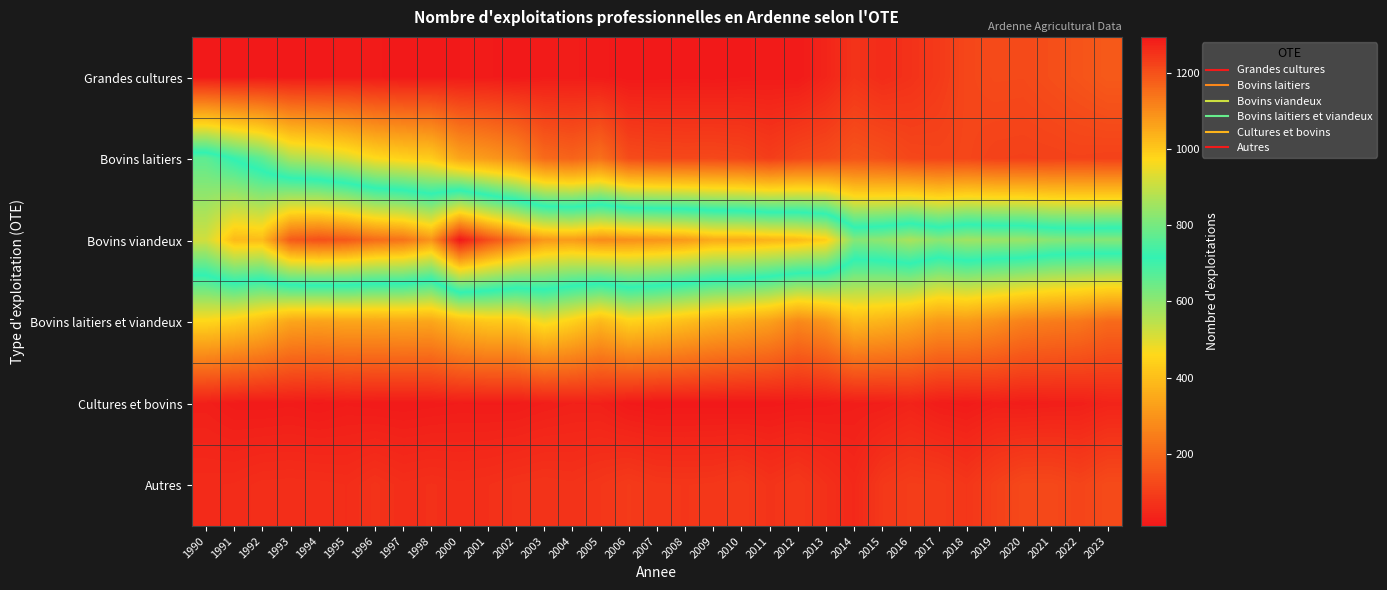

List the series in order of their peak value, lowest first.

Cultures et bovins, Autres, Grandes cultures, Bovins laitiers et viandeux, Bovins laitiers, Bovins viandeux